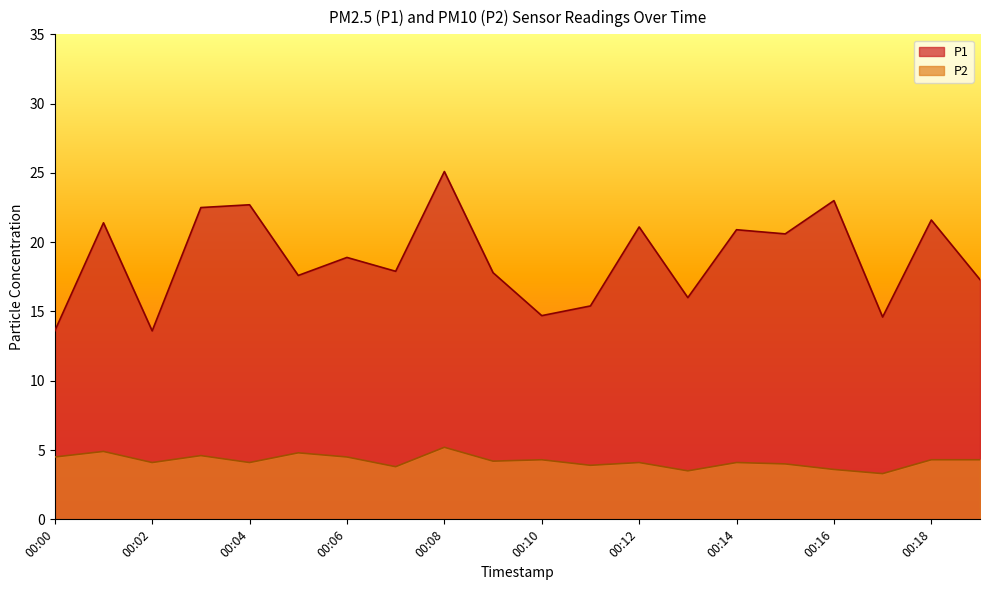

How many categories are shown in the chart?

20